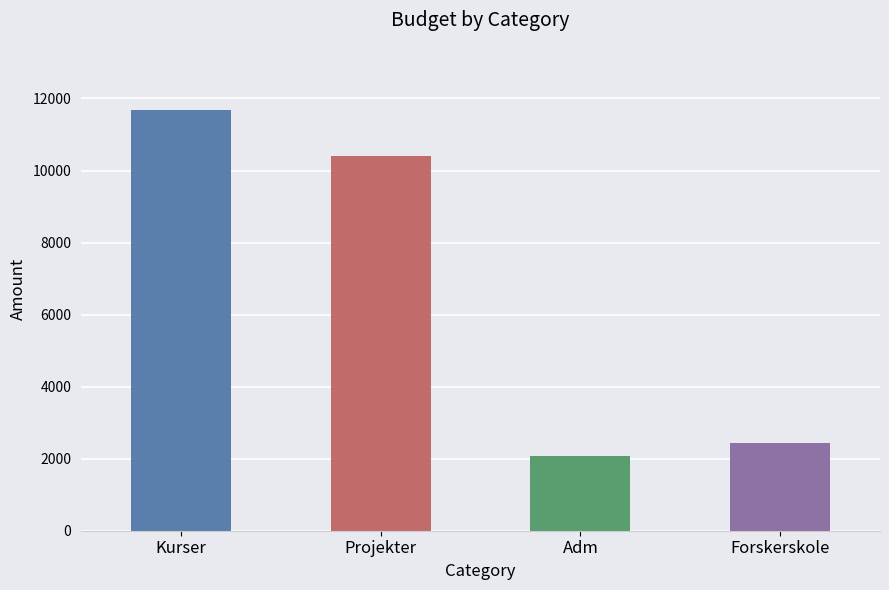

Which label corresponds to the smallest value in the chart?

Adm